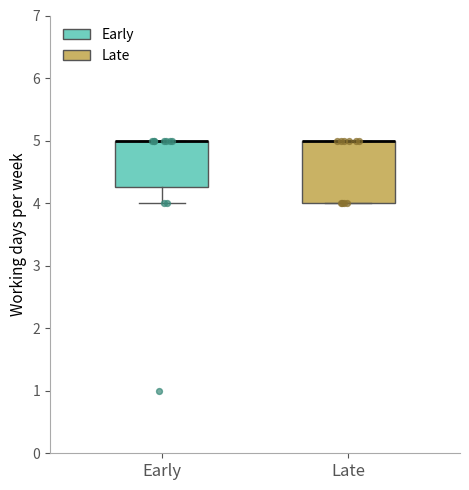

Where is the upper edge of the box for Early on the y-axis? The values are not printed on the chart, so give them approximately, as read against the axis.

5.0